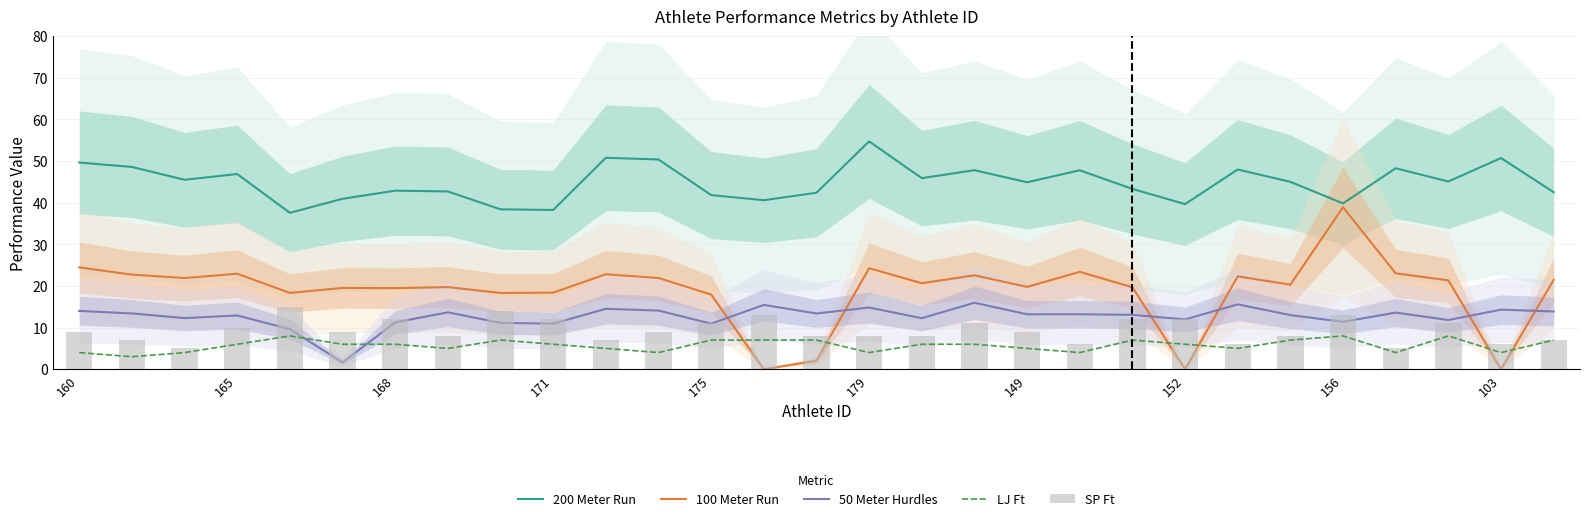

Reading right to left, transcribe all the data shown in this chart.

200 Meter Run: 42.5	50.7	45.1	48.3	39.8	45.0	48.0	39.7	43.3	47.8	44.9	47.8	45.9	54.7	42.4	40.6	41.8	50.4	50.8	38.2	38.4	42.7	42.9	40.9	37.6	46.9	45.5	48.6	49.6
100 Meter Run: 21.4	0.0	21.4	23.0	38.9	20.3	22.3	0.0	19.7	23.4	19.8	22.6	20.6	24.3	2.1	0.0	17.9	21.9	22.8	18.4	18.3	19.7	19.5	19.5	18.3	22.9	21.9	22.7	24.5
50 Meter Hurdles: 13.9	14.3	11.8	13.6	11.4	13.0	15.6	12.0	13.1	13.2	13.2	16.0	12.3	14.8	13.4	15.4	10.9	14.1	14.5	10.9	11.1	13.7	11.2	1.6	9.6	12.9	12.3	13.4	14.0
LJ Ft: 7.0	4.0	8.0	4.0	8.0	7.0	5.0	6.0	7.0	4.0	5.0	6.0	6.0	4.0	7.0	7.0	7.0	4.0	5.0	6.0	7.0	5.0	6.0	6.0	8.0	6.0	4.0	3.0	4.0
SP Ft: 7.0	6.0	11.0	5.0	13.0	8.0	6.0	12.0	12.0	6.0	9.0	11.0	8.0	8.0	8.0	13.0	11.0	9.0	7.0	12.0	14.0	8.0	12.0	9.0	15.0	10.0	5.0	7.0	9.0